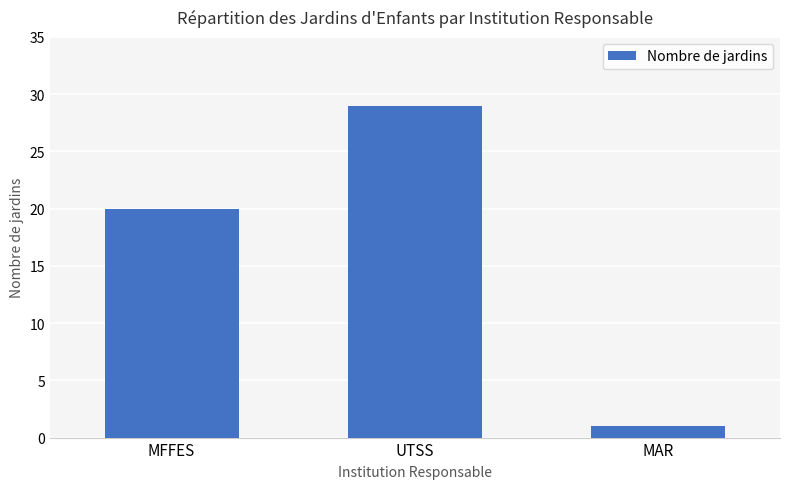

How many values are below 20?

1